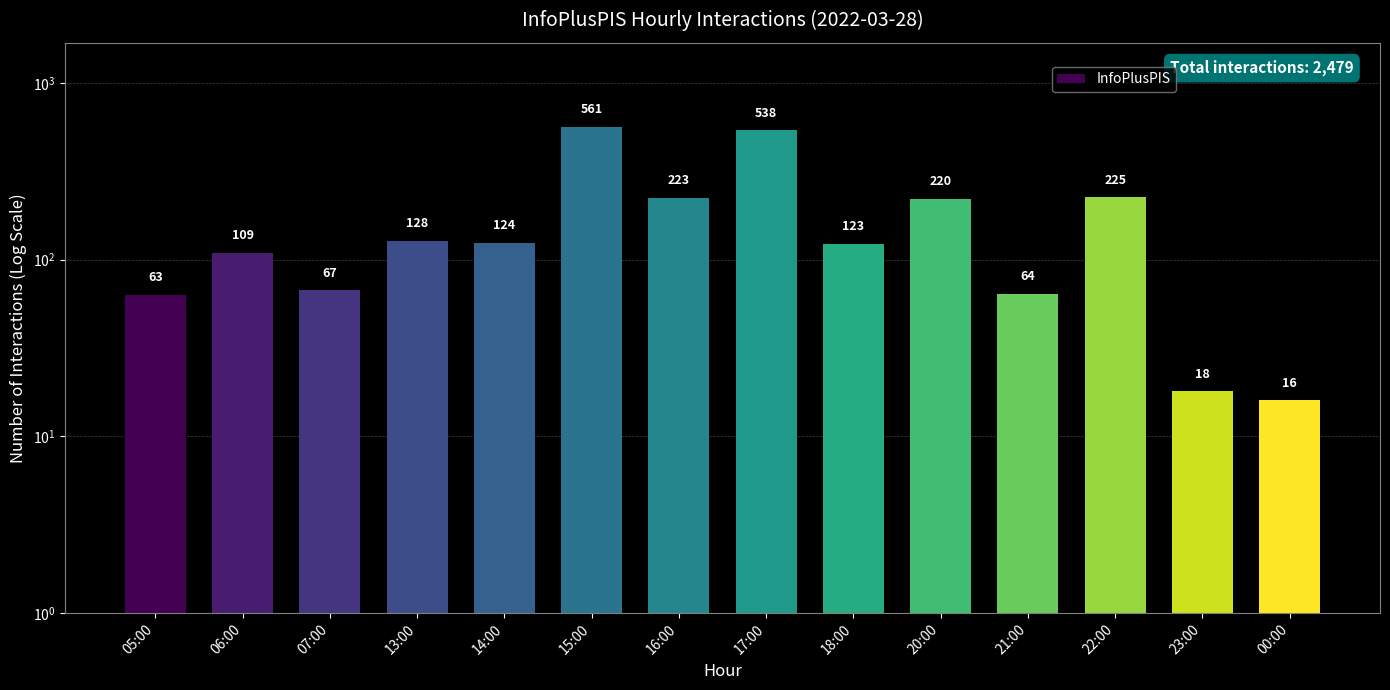

True or false: the data shows 4 at 23:00.

False